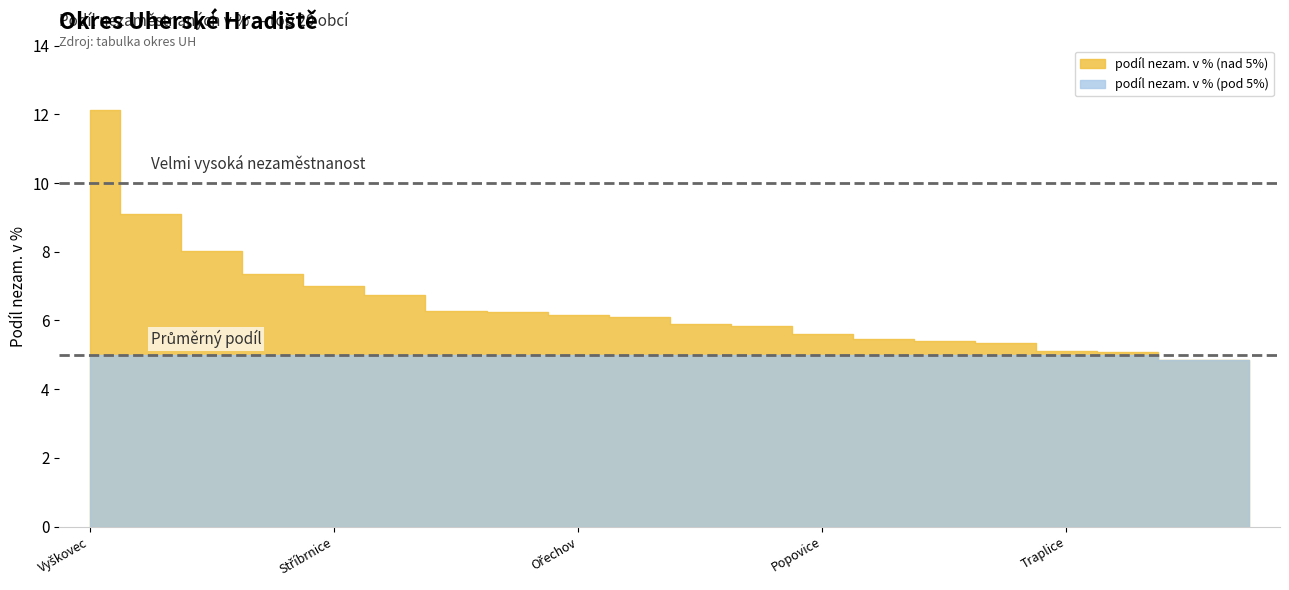

The value at Popovice is 3.1. True or false?

False